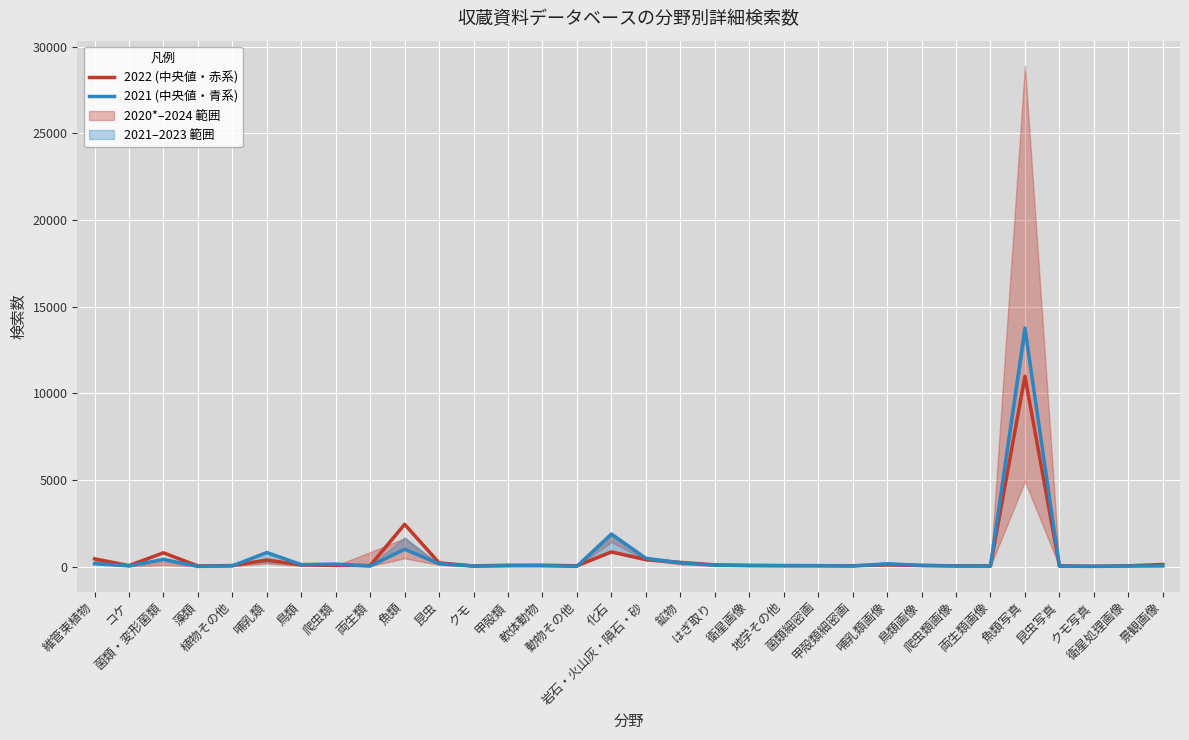

What is the value of the 2022 (中央値・赤系) point at the 13th from the left?

83